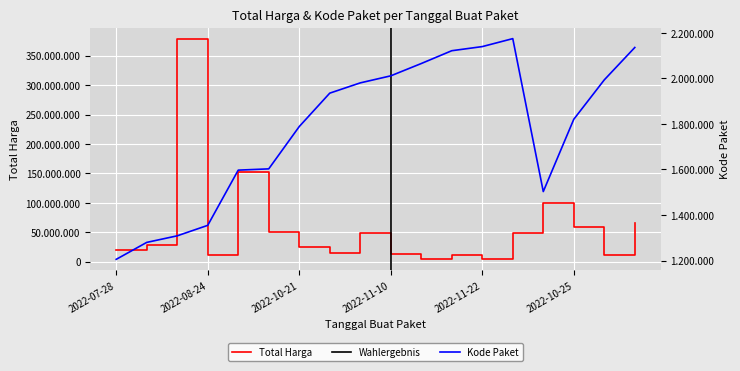

What is the difference between the Kode Paket values at 2022-09-30 and 2022-11-22?

538655